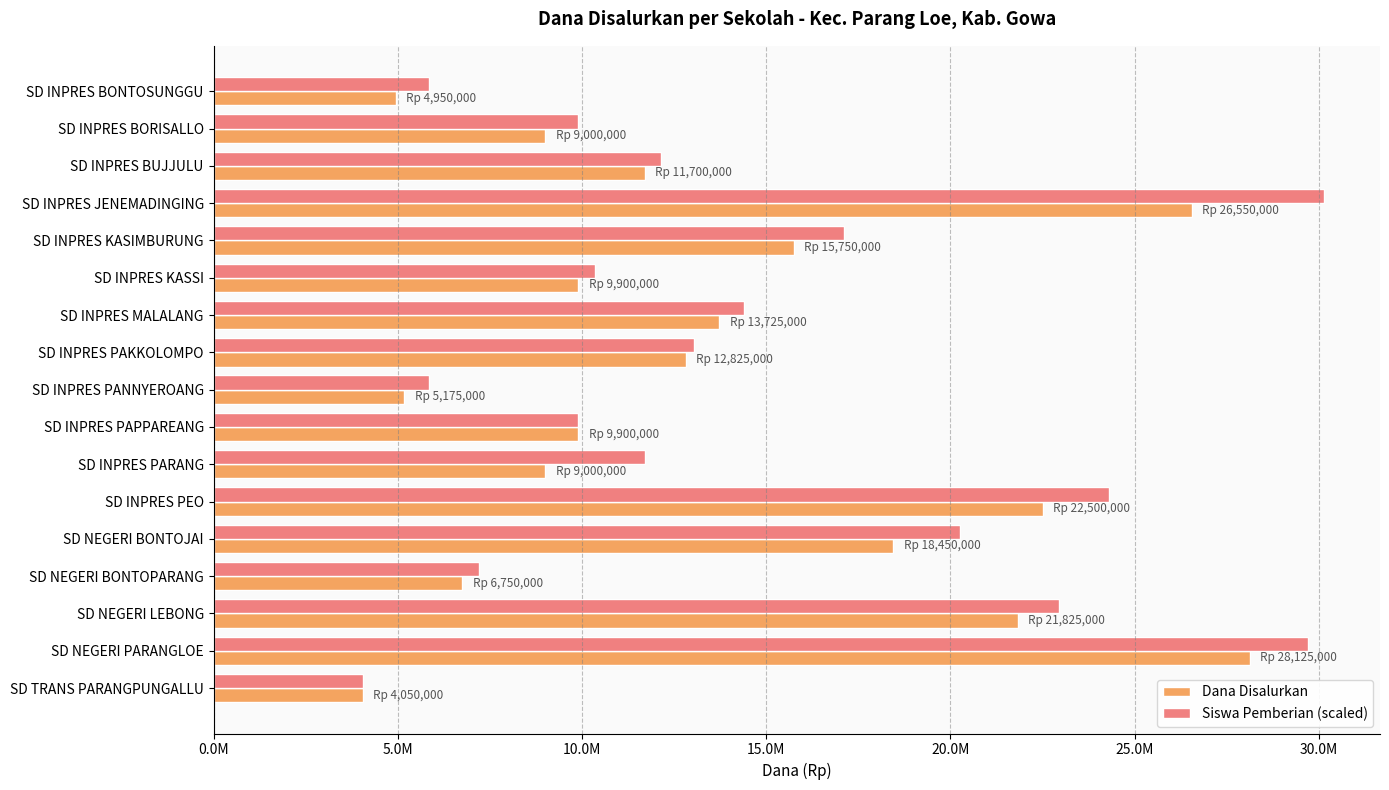

Reading left to right, list all the values displayed in this chart.

Dana Disalurkan: 4950000	9000000	11700000	26550000	15750000	9900000	13725000	12825000	5175000	9900000	9000000	22500000	18450000	6750000	21825000	28125000	4050000
Siswa Pemberian (scaled): 5850000	9900000	12150000	30150000	17100000	10350000	14400000	13050000	5850000	9900000	11700000	24300000	20250000	7200000	22950000	29700000	4050000